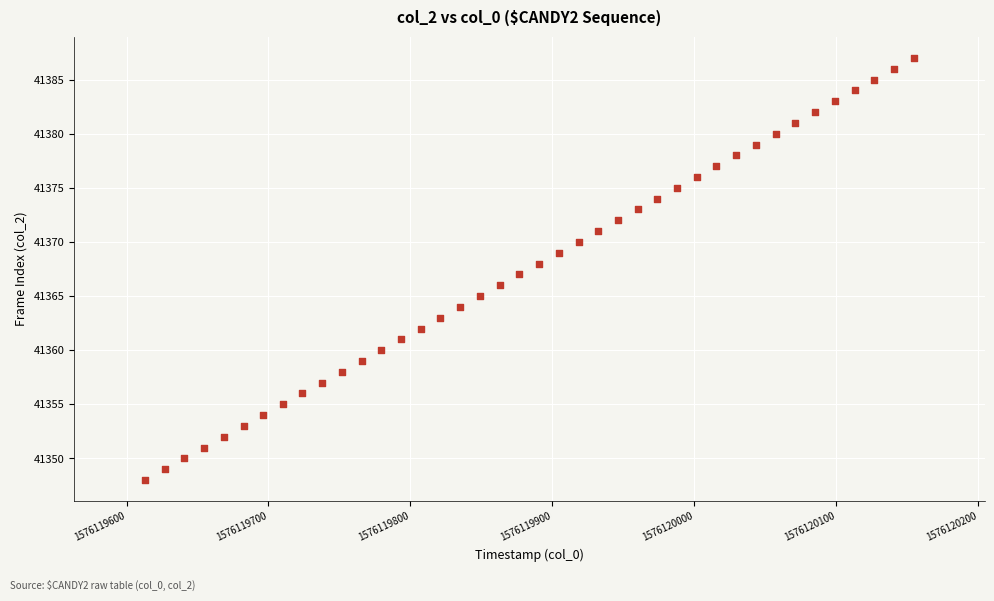

What is the range of Y values (max minus min)?

39